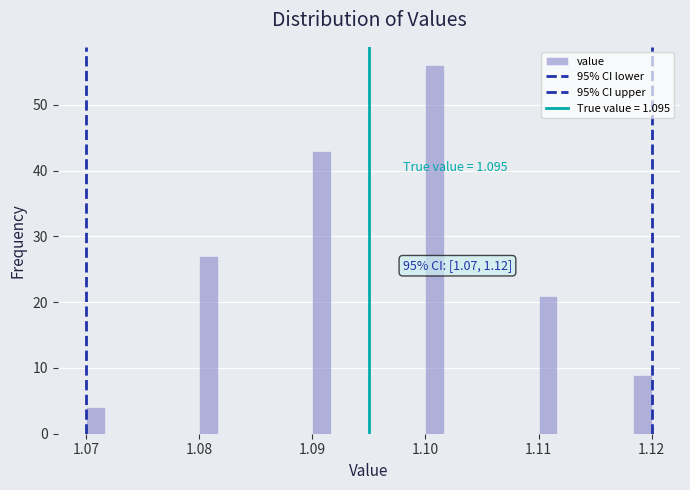

Around what value on the x-axis is the tallest bar? Give the approximate position of its centre, as read against the axis.

1.101